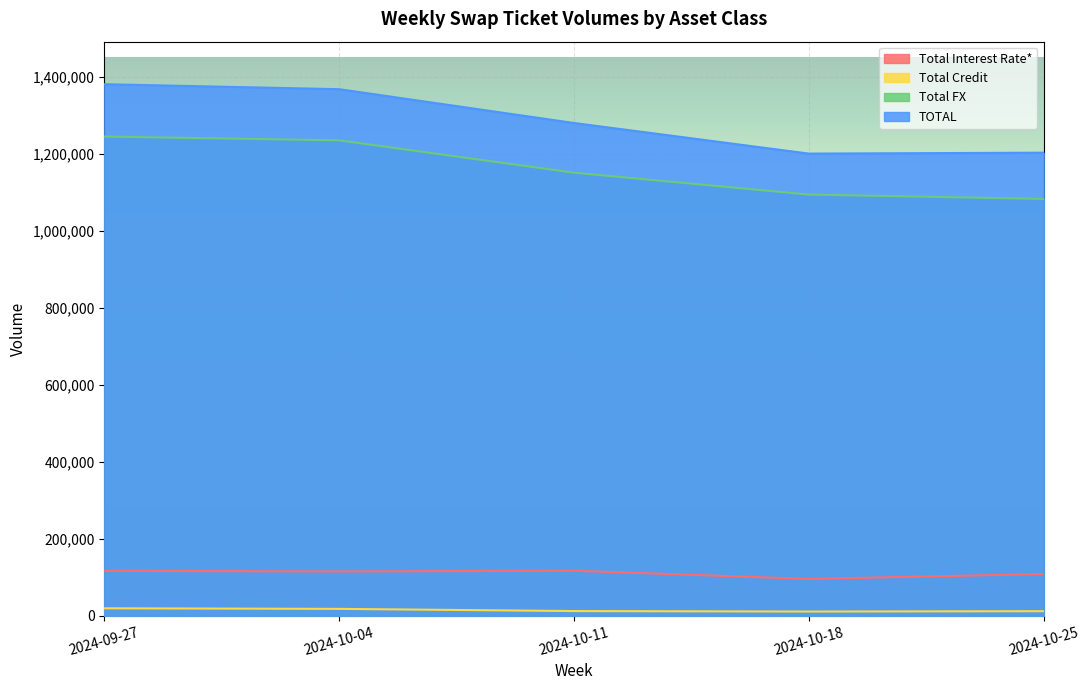

Reading left to right, transcribe all the data shown in this chart.

Total Interest Rate*: 2024-09-27=116704	2024-10-04=115024	2024-10-11=116954	2024-10-18=95641	2024-10-25=108349
Total Credit: 2024-09-27=19307	2024-10-04=17812	2024-10-11=12106	2024-10-18=10844	2024-10-25=11787
Total FX: 2024-09-27=1244920	2024-10-04=1235107	2024-10-11=1151066	2024-10-18=1094162	2024-10-25=1082864
TOTAL: 2024-09-27=1380931	2024-10-04=1367942	2024-10-11=1280126	2024-10-18=1200647	2024-10-25=1203000